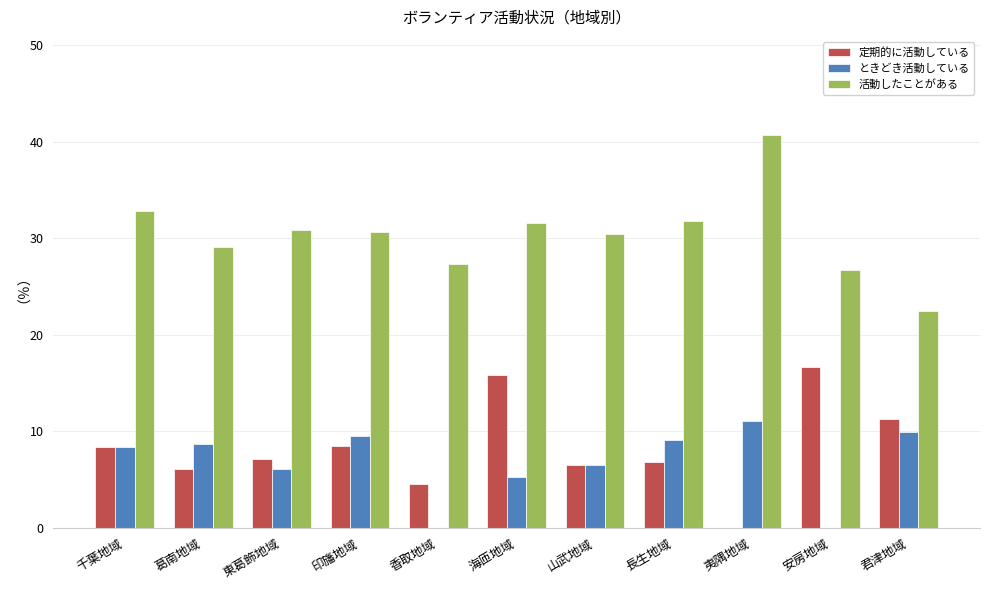

What is the approximate value of ときどき活動している at 長生地域?

9.1